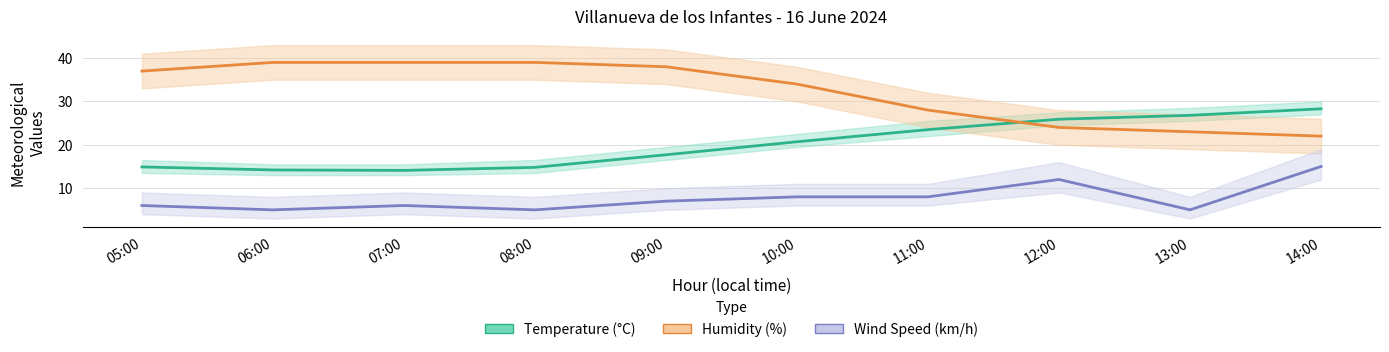

Which series changed the most between 08:00 and 11:00?

Humidity (%)